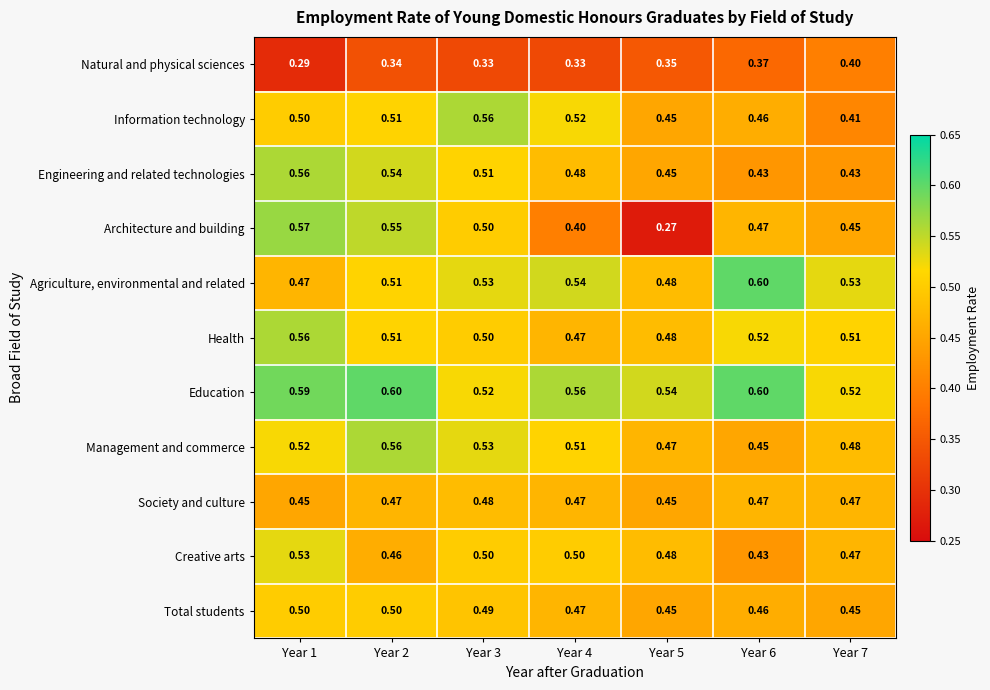

Which series has the largest range (max minus min)?

Architecture and building